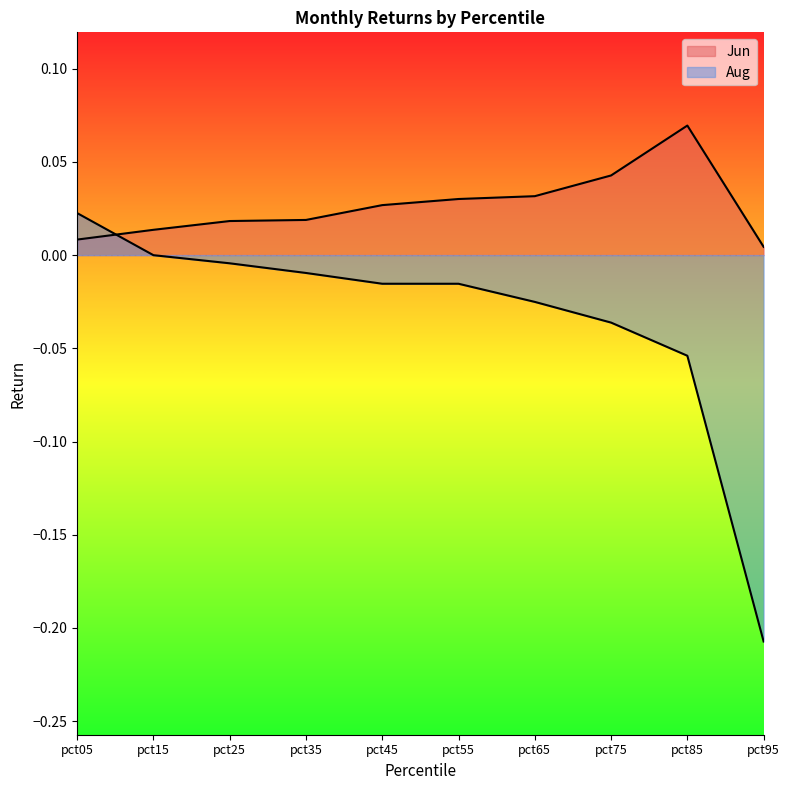

Reading left to right, list all the values displayed in this chart.

Jun: 0.0	0.0	0.0	0.0	0.0	0.0	0.0	0.0	0.1	0.0
Aug: 0.0	-0.0	-0.0	-0.0	-0.0	-0.0	-0.0	-0.0	-0.1	-0.2